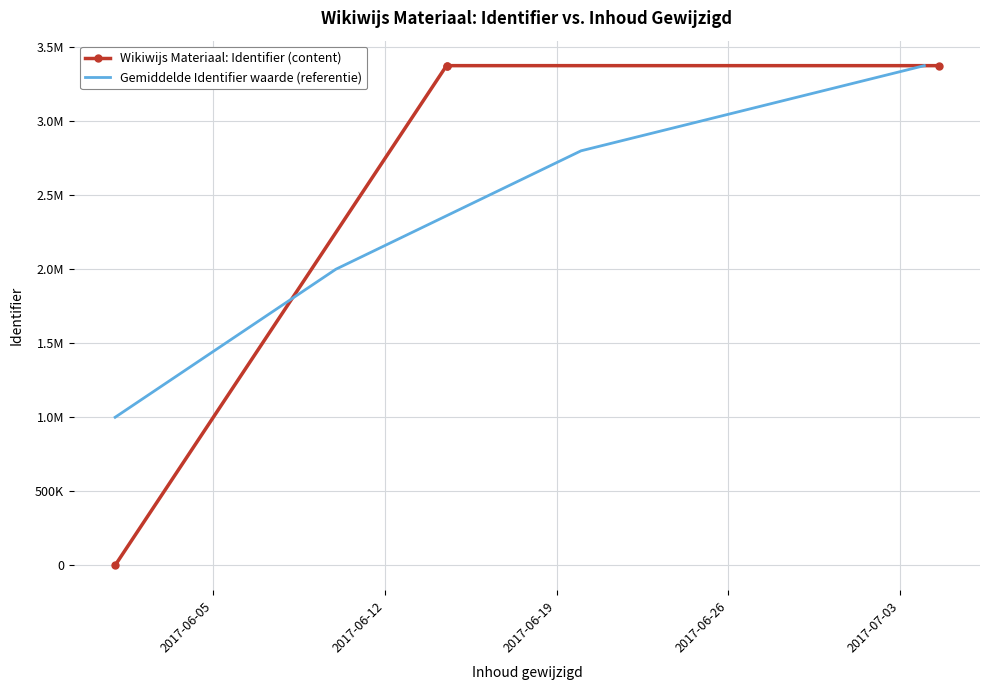

How many values in the Wikiwijs Materiaal: Identifier (content) series exceed 3375334?

1